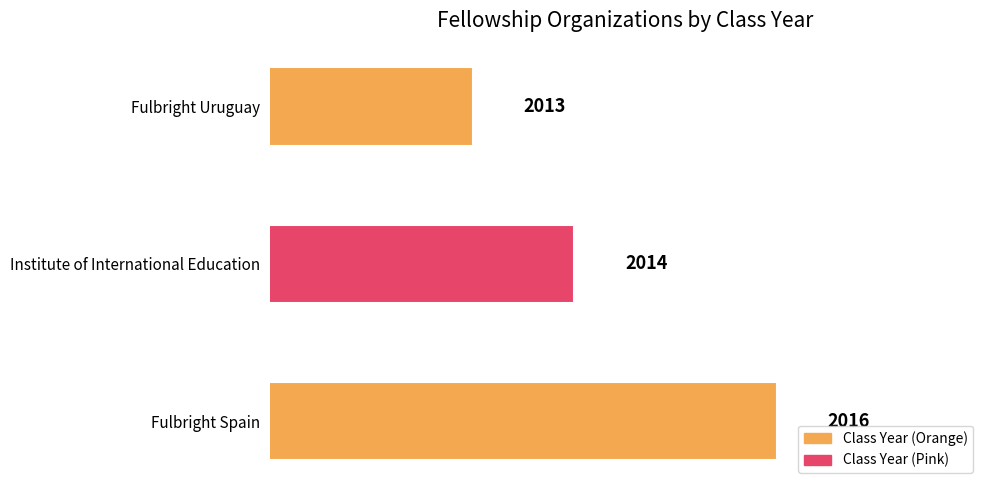

At which category does the chart reach its minimum across all series?

Fulbright Uruguay